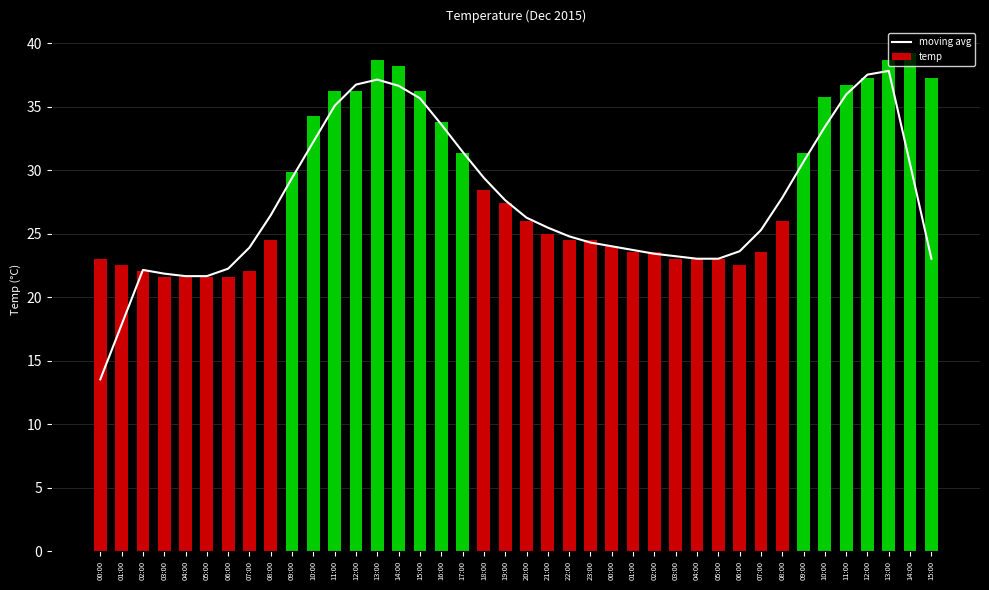

Does the chart contain stacked bars?

No